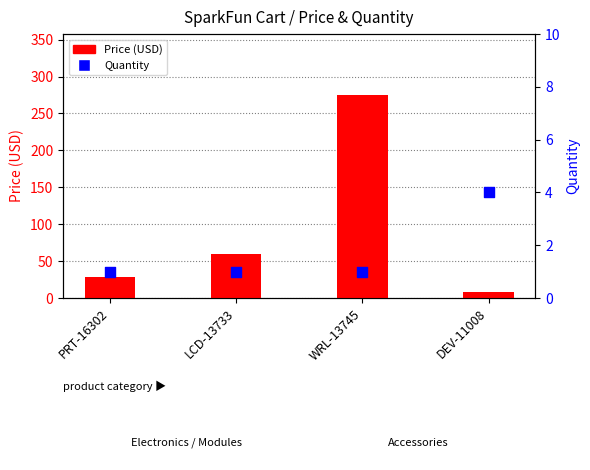

What are all the series names shown in the legend?

Price (USD), Quantity